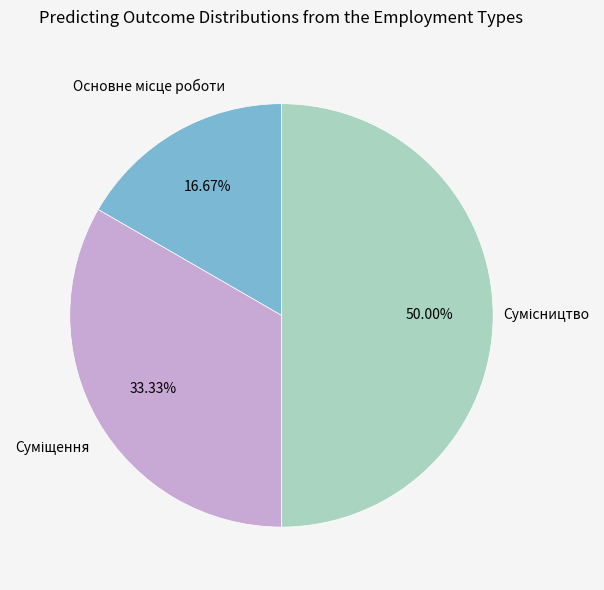

How many segments does this pie chart have?

3